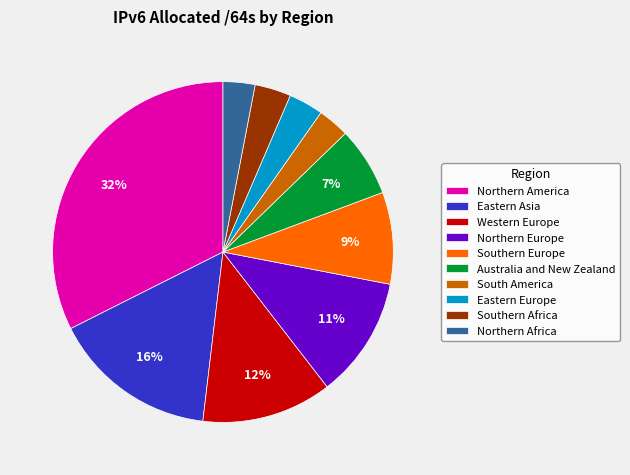

Combined, do Southern Africa and Southern Europe account for over 50%?

No